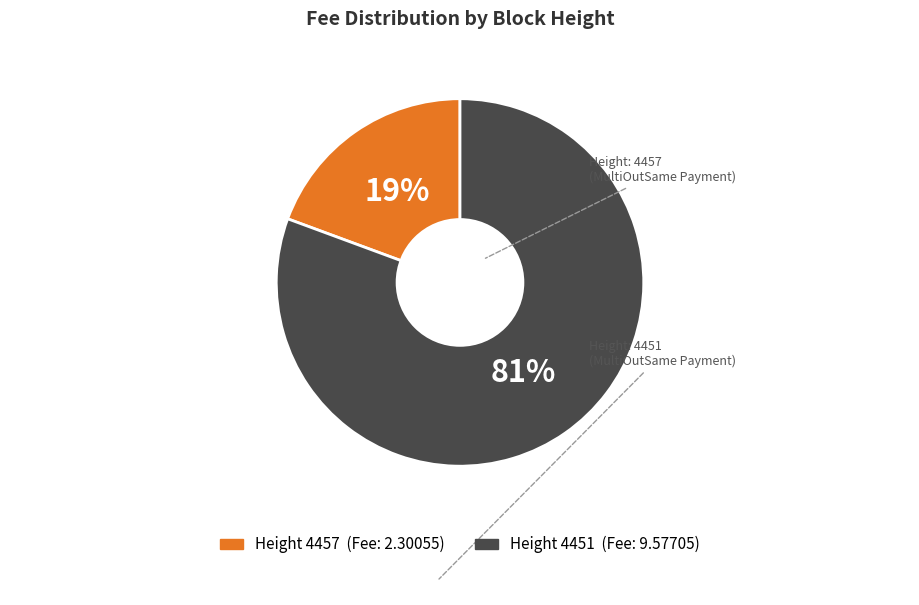

Does any single category account for the majority?

Yes